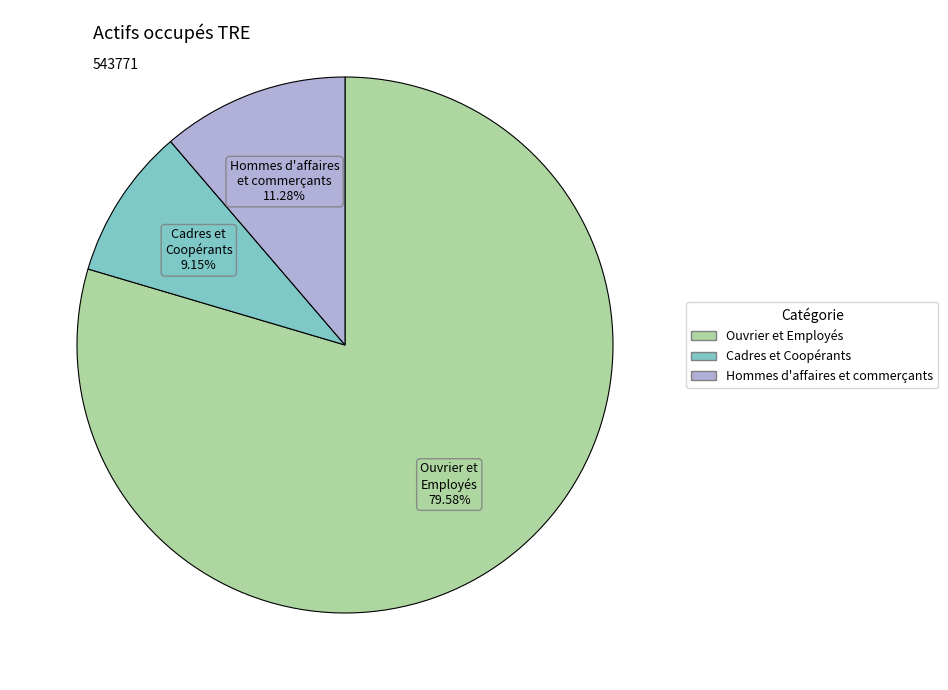

Which slice is the smallest?

Cadres et Coopérants